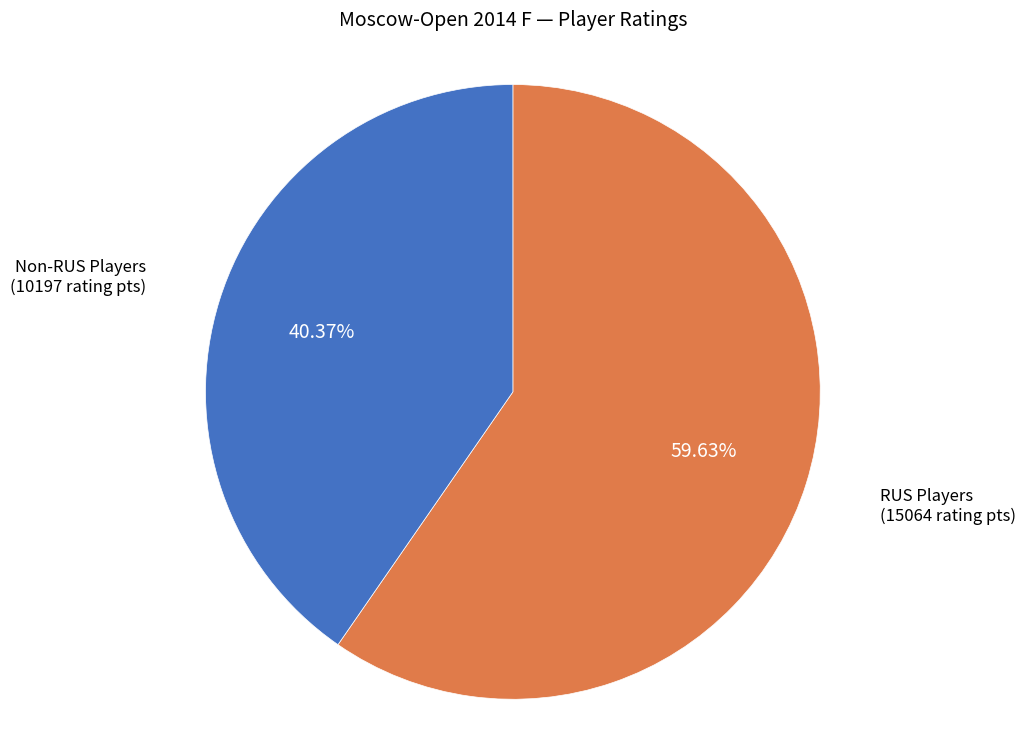

What is the smallest slice in the pie chart?

Non-RUS Players (10197 rating pts)